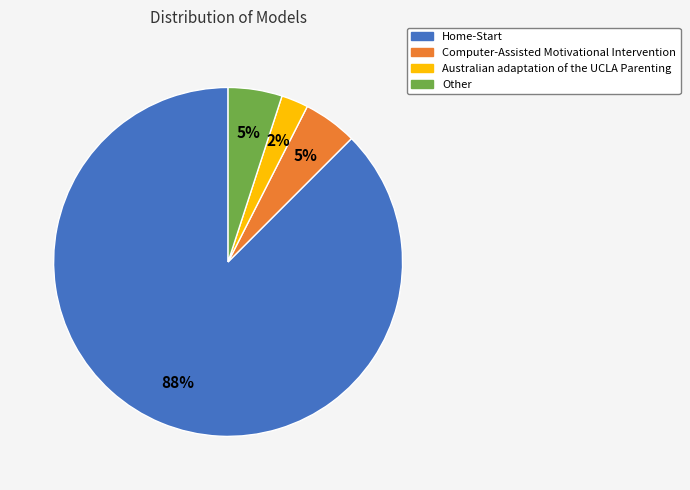

Does any single category account for the majority?

Yes